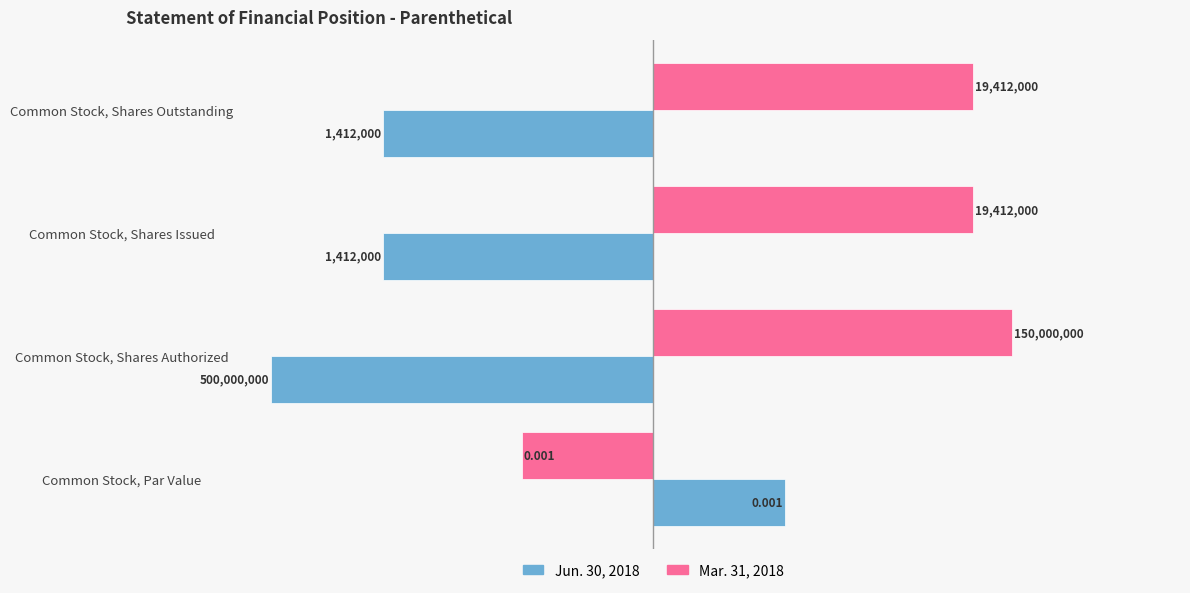

What are all the series names shown in the legend?

Jun. 30, 2018, Mar. 31, 2018